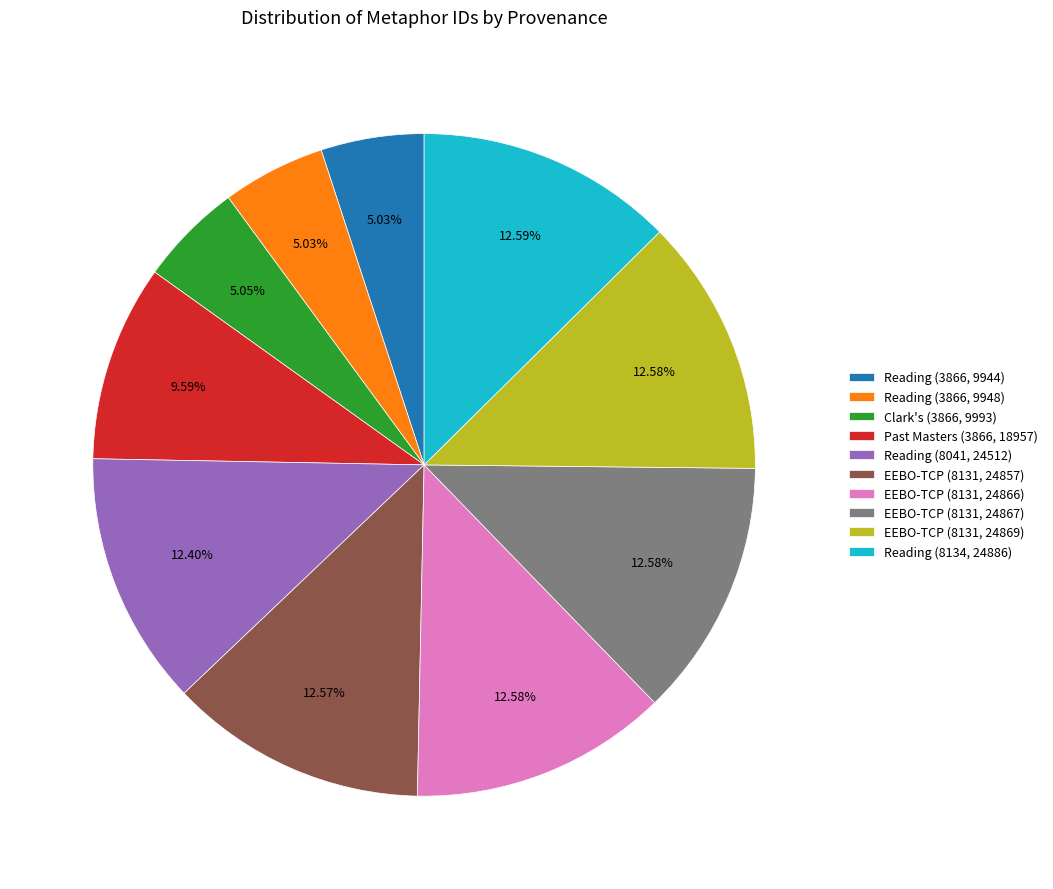

Count the number of slices in the pie.

10